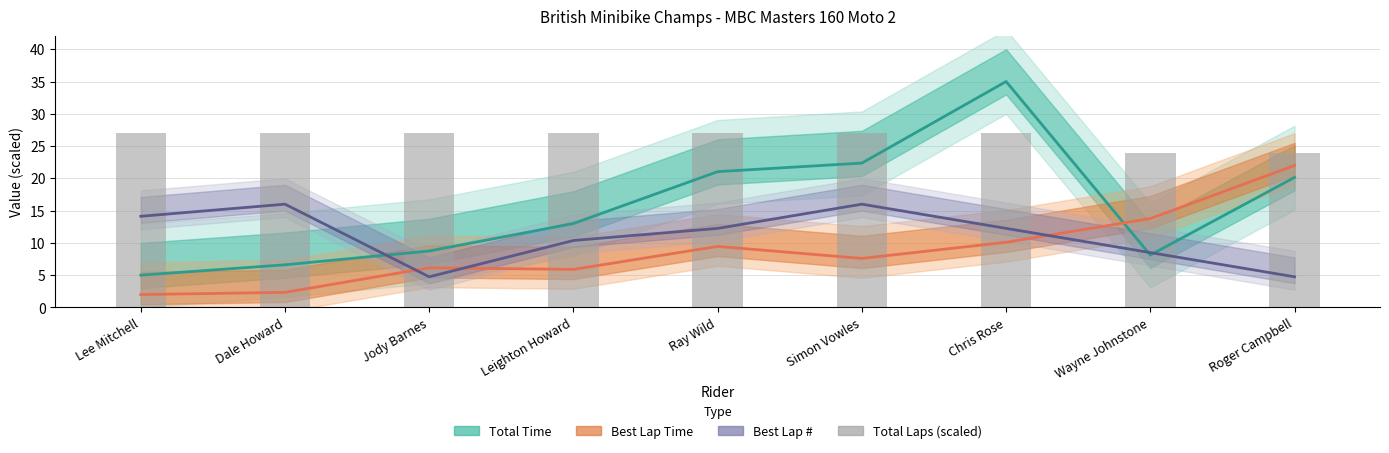

How many Total Laps (scaled) values are between 27 and 28?

7